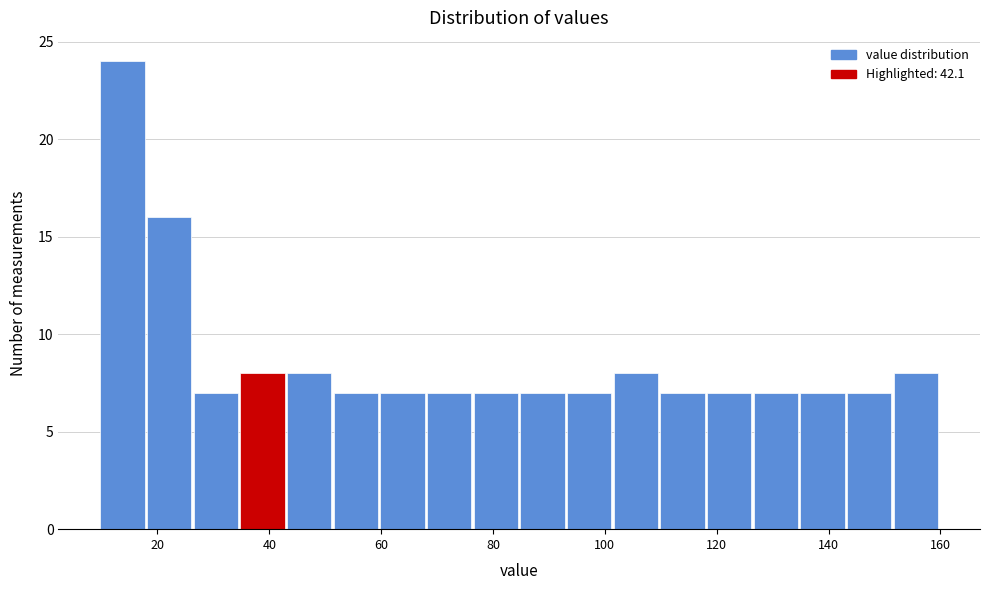

Reading left to right, transcribe this chart: for each bar, give the range it covers on the x-axis and its height. Neither the bar edges nor the heights are printed on the chart, so give them approximately, as read against the axes.

10 to 18: 24
18 to 26: 16
26 to 34: 7
34 to 44: 8
44 to 52: 8
52 to 60: 7
60 to 68: 7
68 to 76: 7
76 to 84: 7
84 to 94: 7
94 to 102: 7
102 to 110: 8
110 to 118: 7
118 to 126: 7
126 to 134: 7
134 to 144: 7
144 to 152: 7
152 to 160: 8